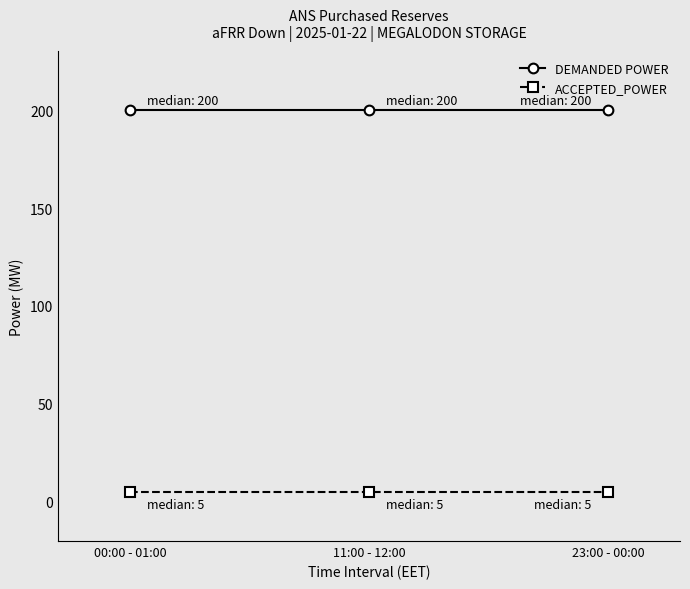

What is the maximum value shown in the chart?

200